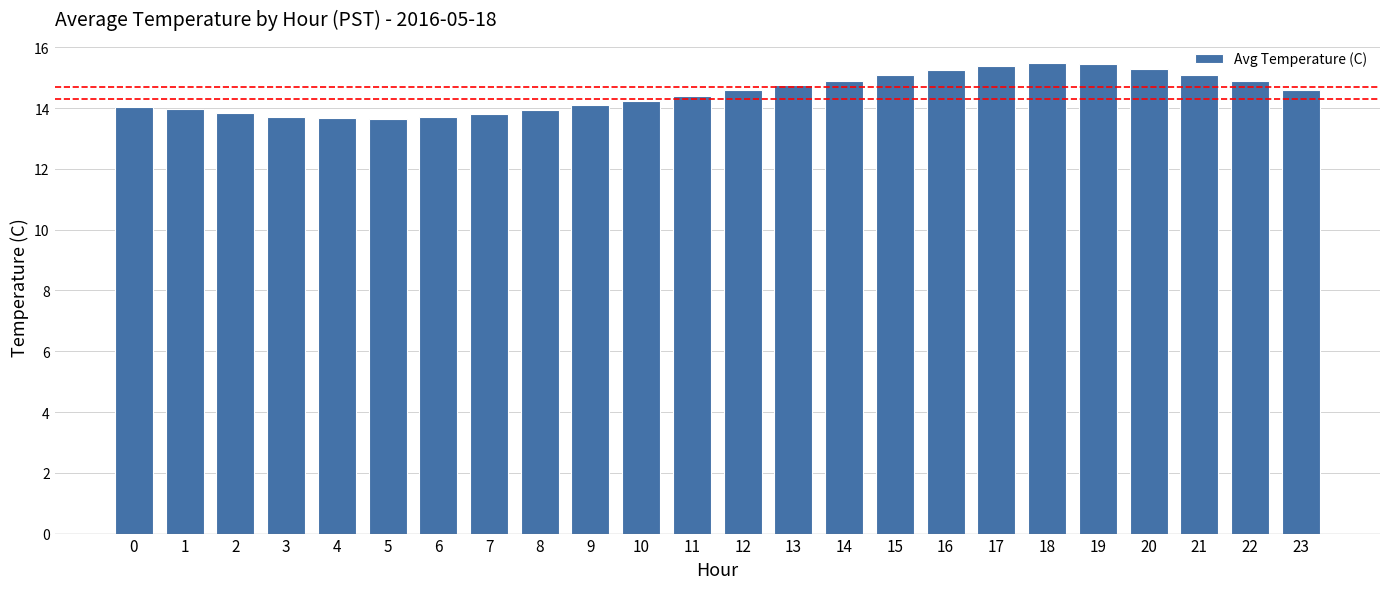

Are the bars grouped side by side (vs. stacked)?

No